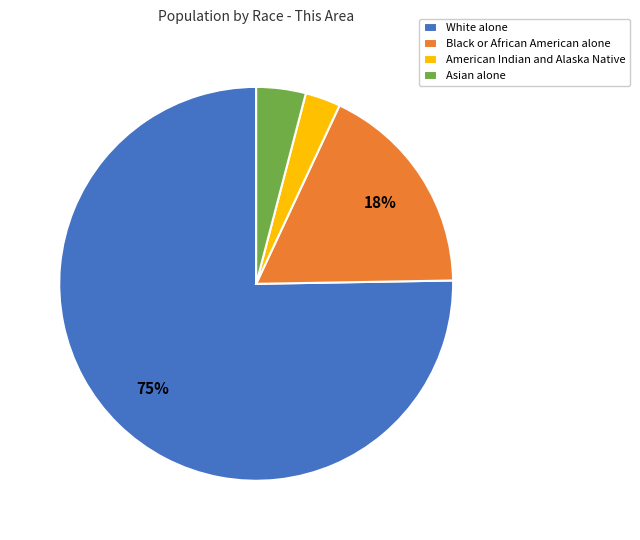

What is the largest slice in the pie chart?

White alone